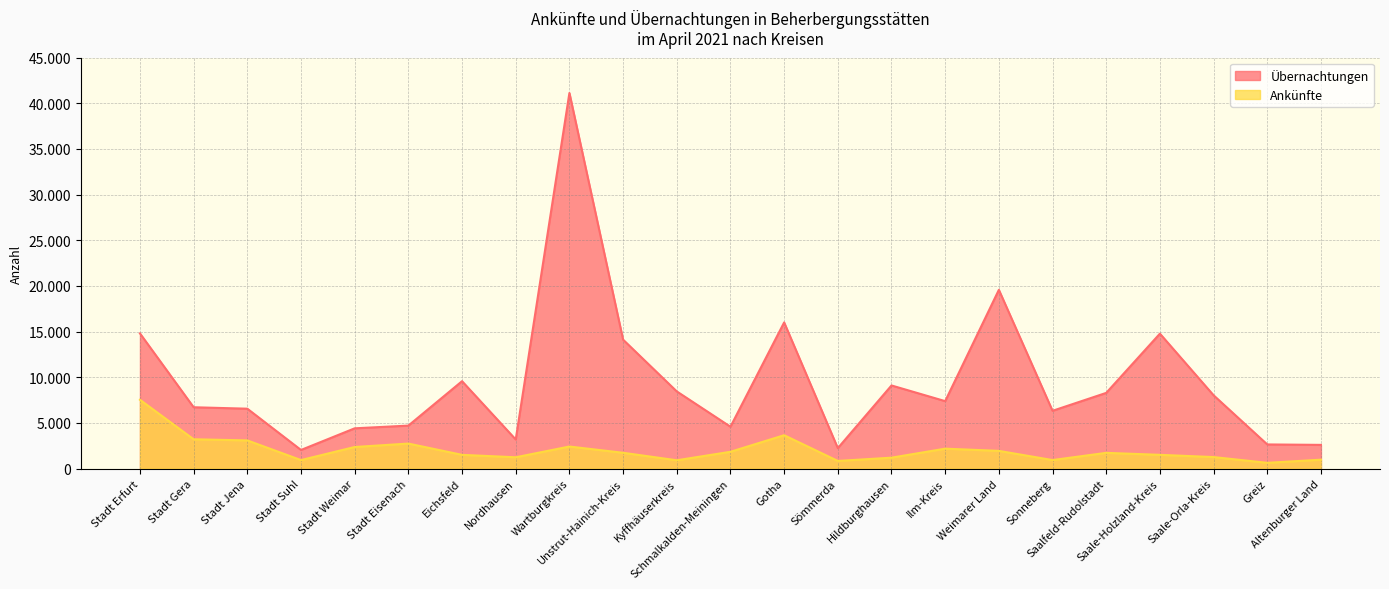

At which category does Ankünfte reach its first local peak?

Stadt Eisenach